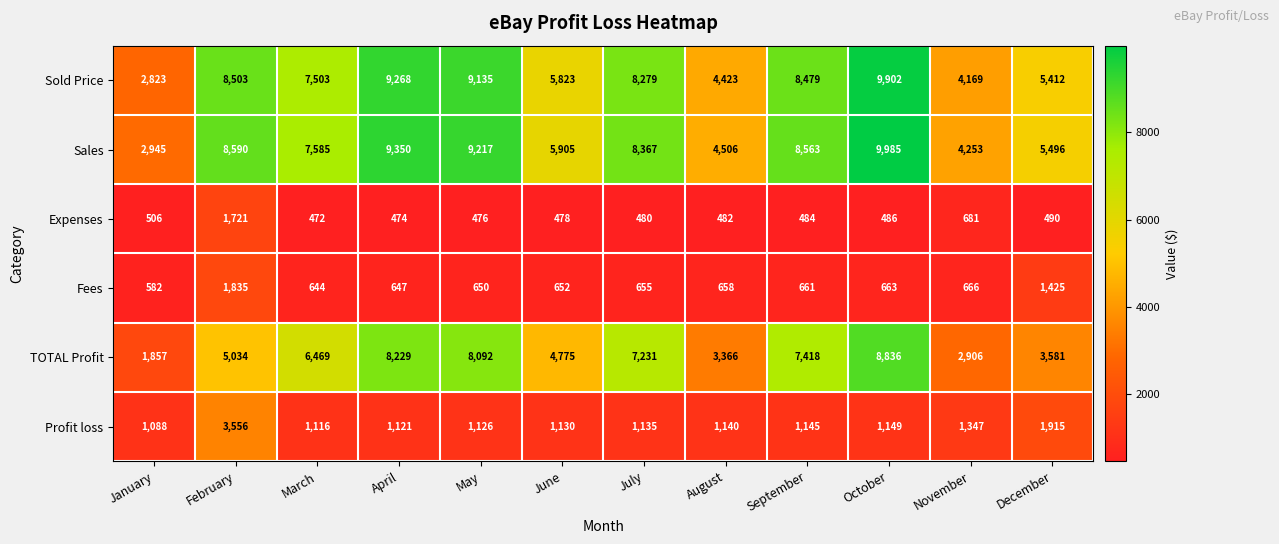

Between April and June, which series saw the biggest shift?

TOTAL Profit